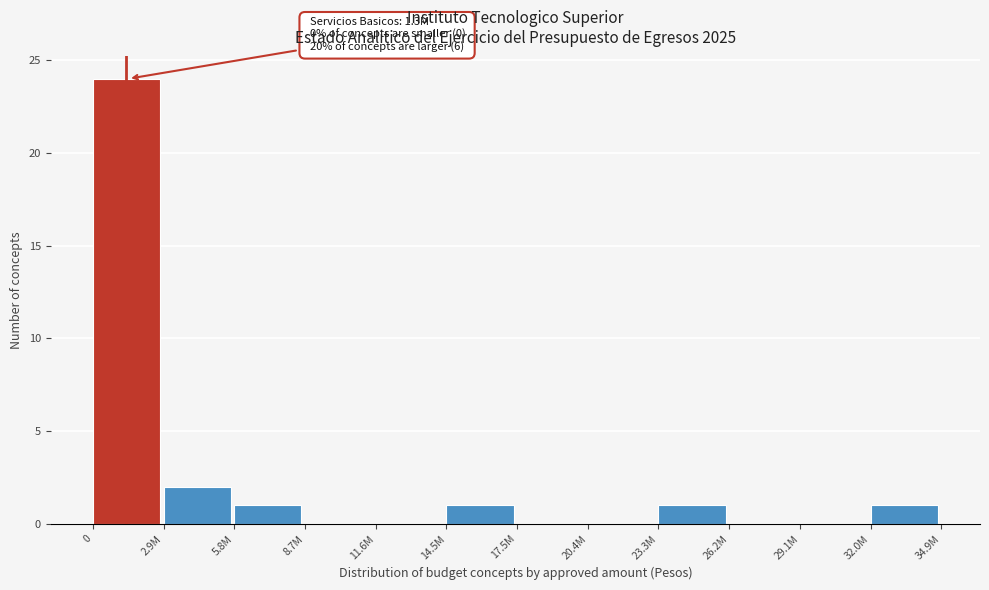

Reading right to left, list all the values displayed in this chart.

32.0M=1	29.1M=0	26.2M=0	23.3M=1	20.4M=0	17.5M=0	14.5M=1	11.6M=0	8.7M=0	5.8M=1	2.9M=2	0=24